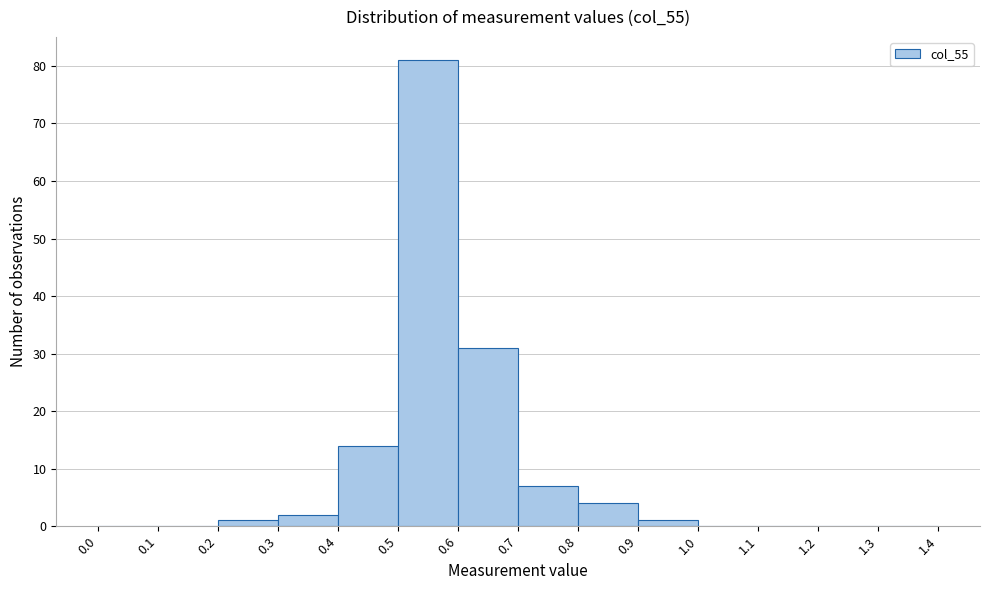

What is the height of the bar covering 0.6 to 0.7 on the x-axis? The values are not printed on the chart, so give them approximately, as read against the axis.

31